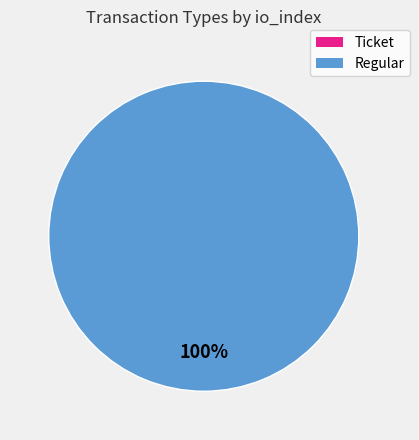

What percentage is the Regular slice, to the nearest percent?

100%